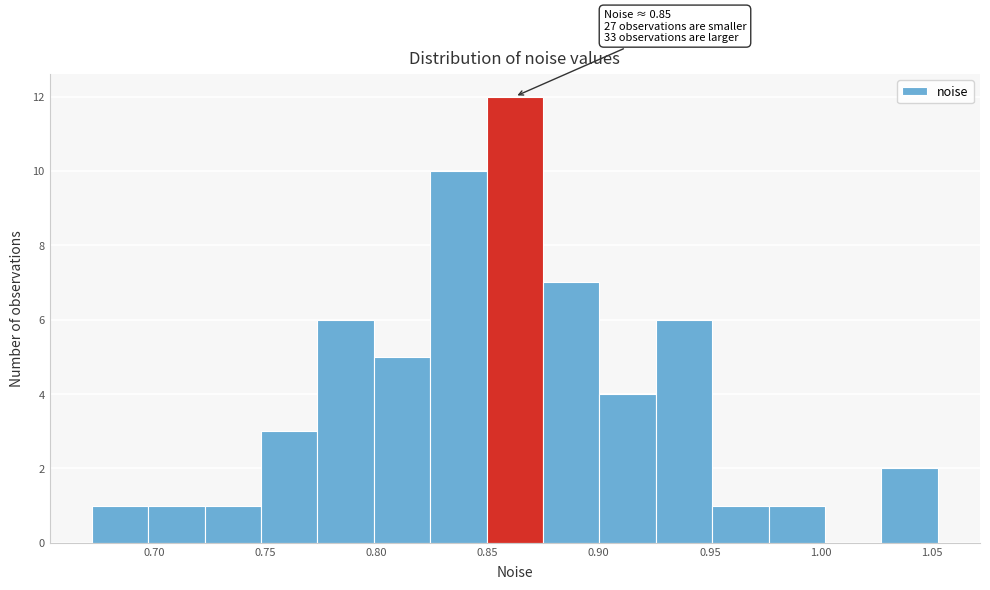

Over which range of the x-axis is the bar tallest?

0.850 to 0.875